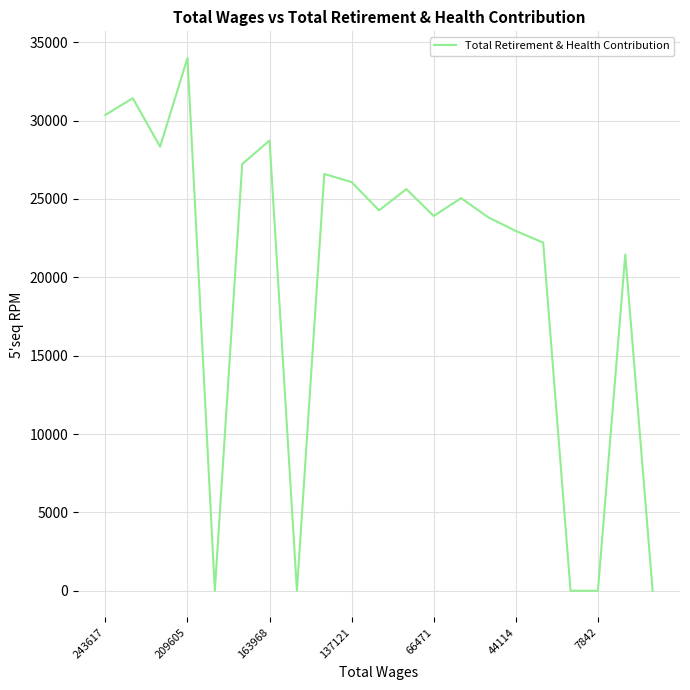

What is the maximum value shown in the chart?

33993